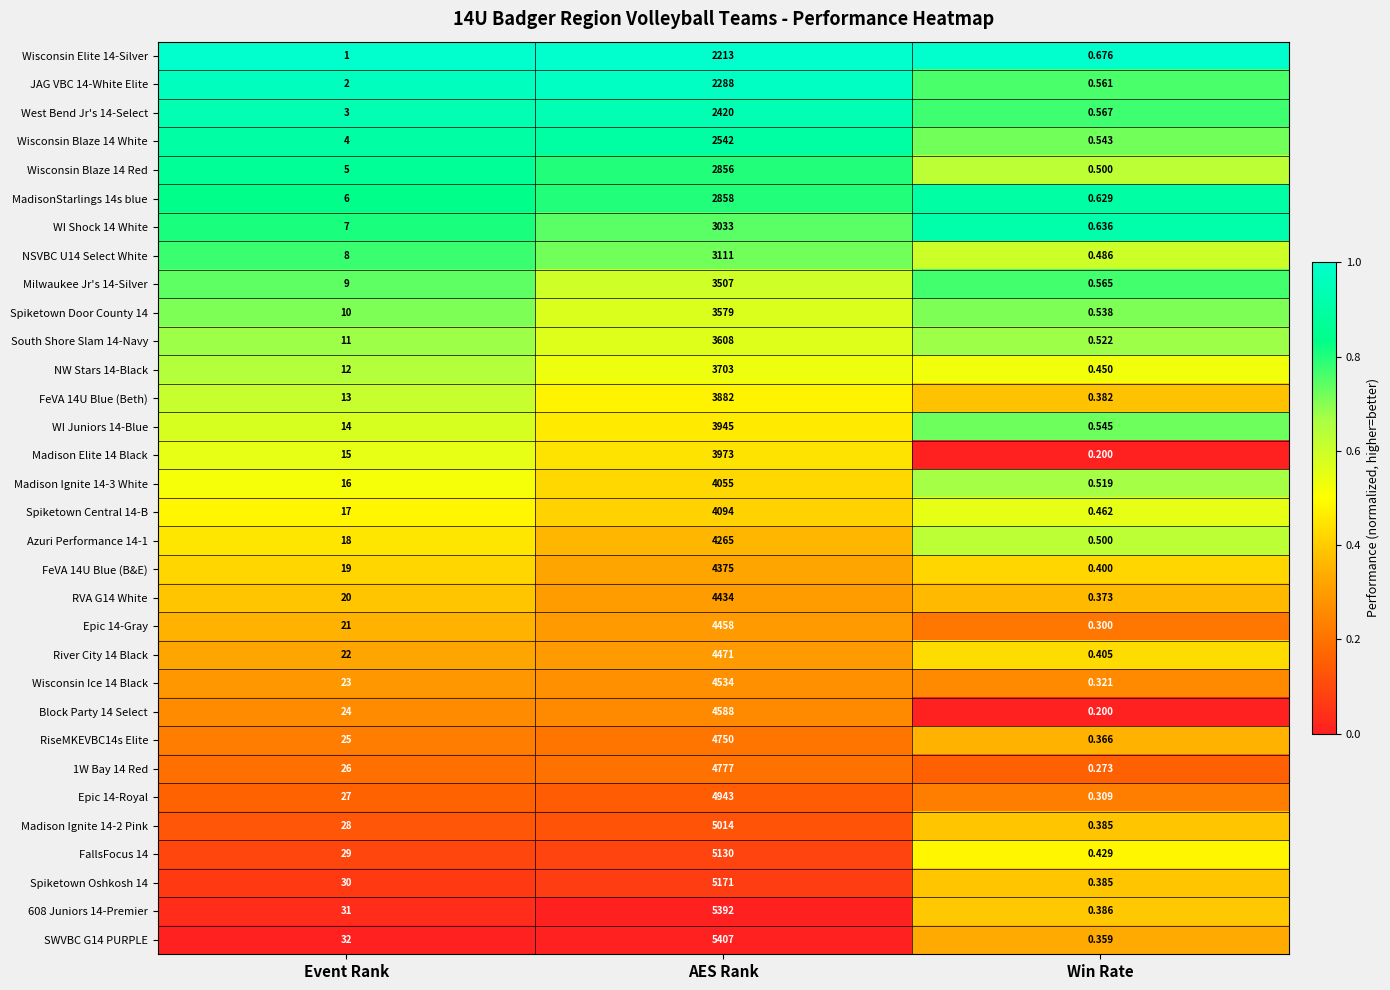

List the labels in order of NW Stars 14-Black value, largest first.

AES Rank, Event Rank, Win Rate